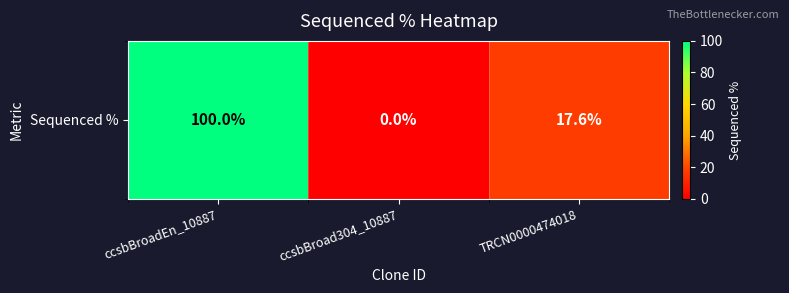

True or false: the data shows 26.5 at ccsbBroadEn_10887.

False